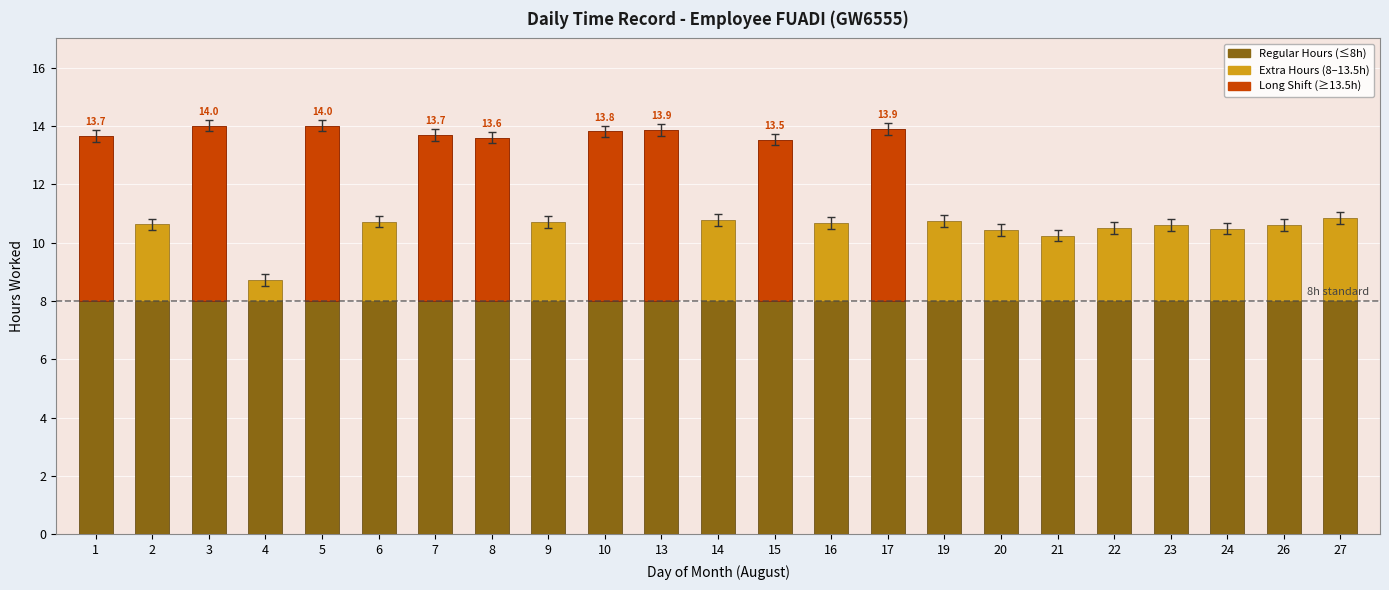

Reading left to right, what are all the values shown in this chart?

Regular Hours: 8.0	8.0	8.0	8.0	8.0	8.0	8.0	8.0	8.0	8.0	8.0	8.0	8.0	8.0	8.0	8.0	8.0	8.0	8.0	8.0	8.0	8.0	8.0
Extra Hours (above 8h): 5.7	2.6	6.0	0.7	6.0	2.7	5.7	5.6	2.7	5.8	5.9	2.8	5.5	2.7	5.9	2.7	2.4	2.2	2.5	2.6	2.5	2.6	2.8